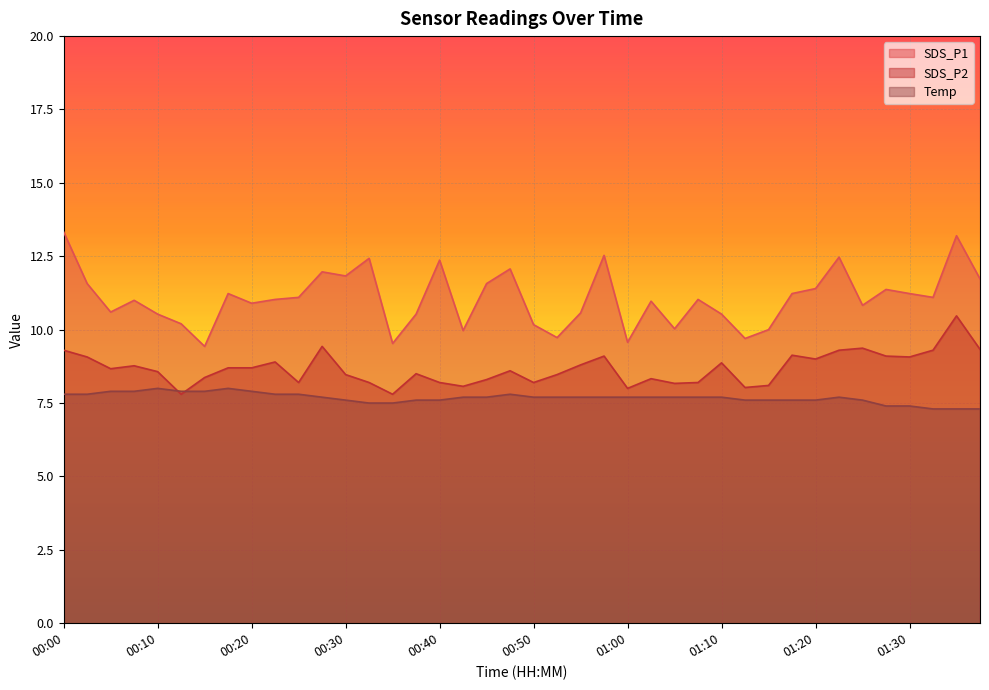

What is the total value across all series at 01:15?

25.7